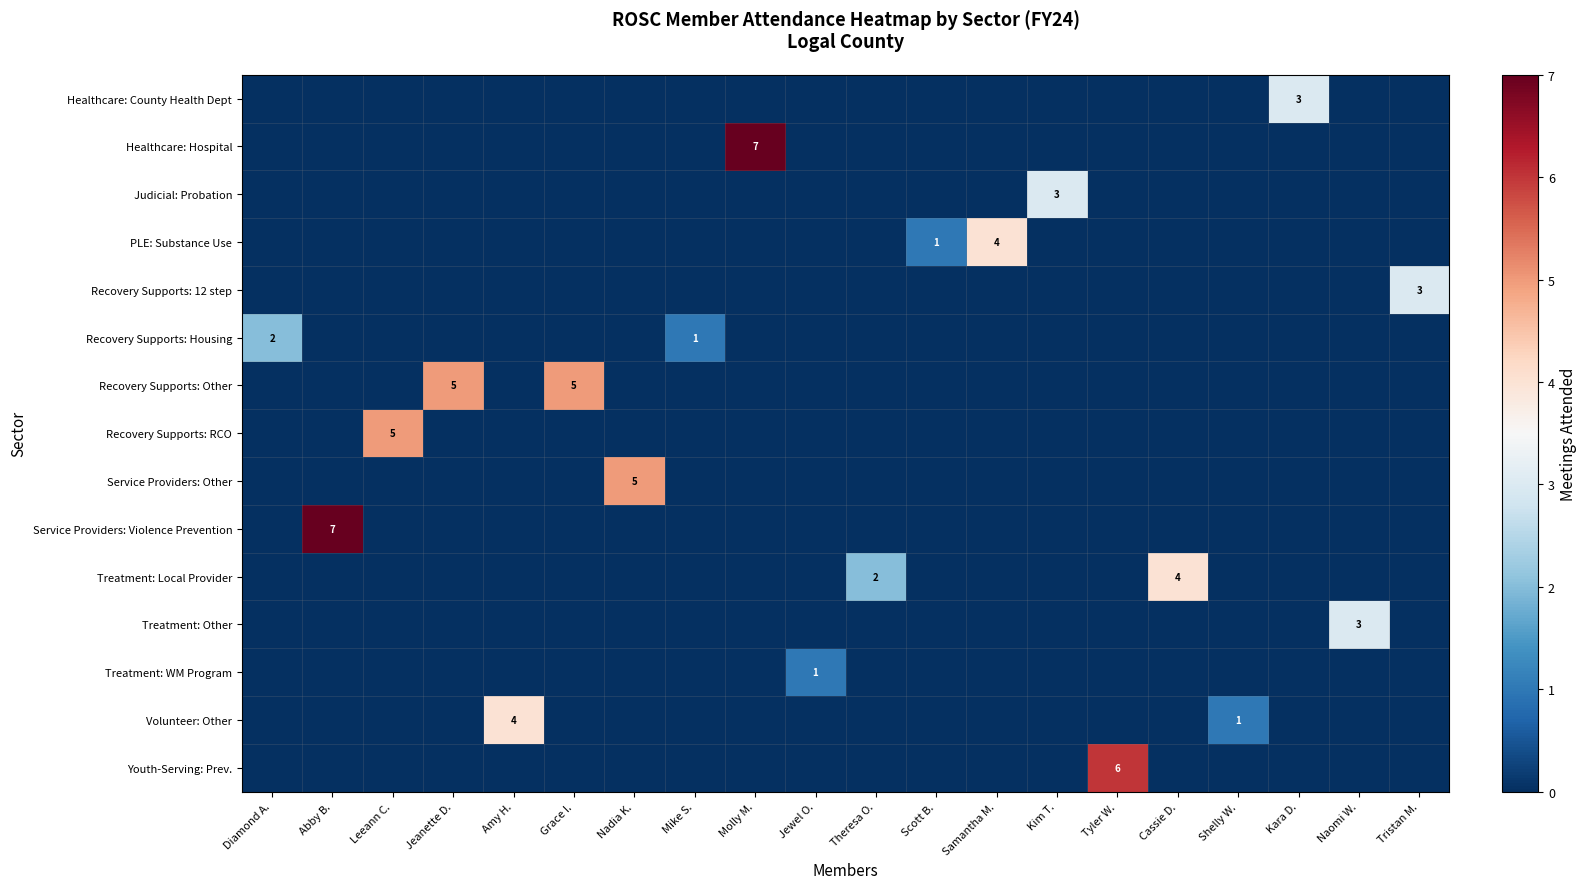

The value of Recovery Supports: Housing at Shelly W. is 0. True or false?

True